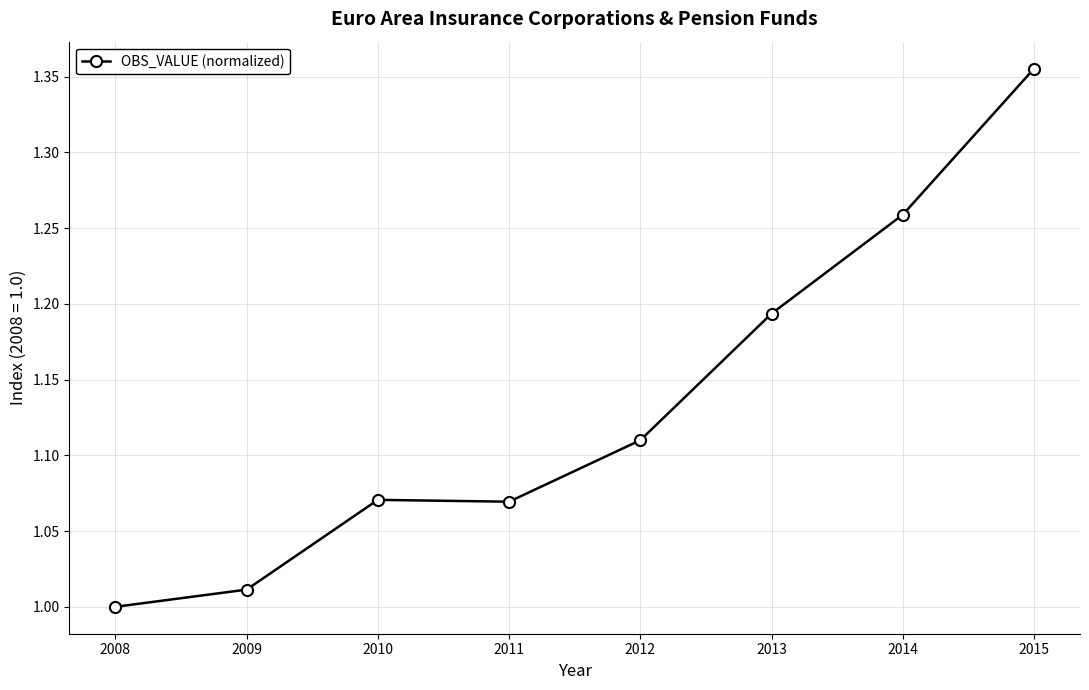

At which category does the chart reach its peak across all series?

2015